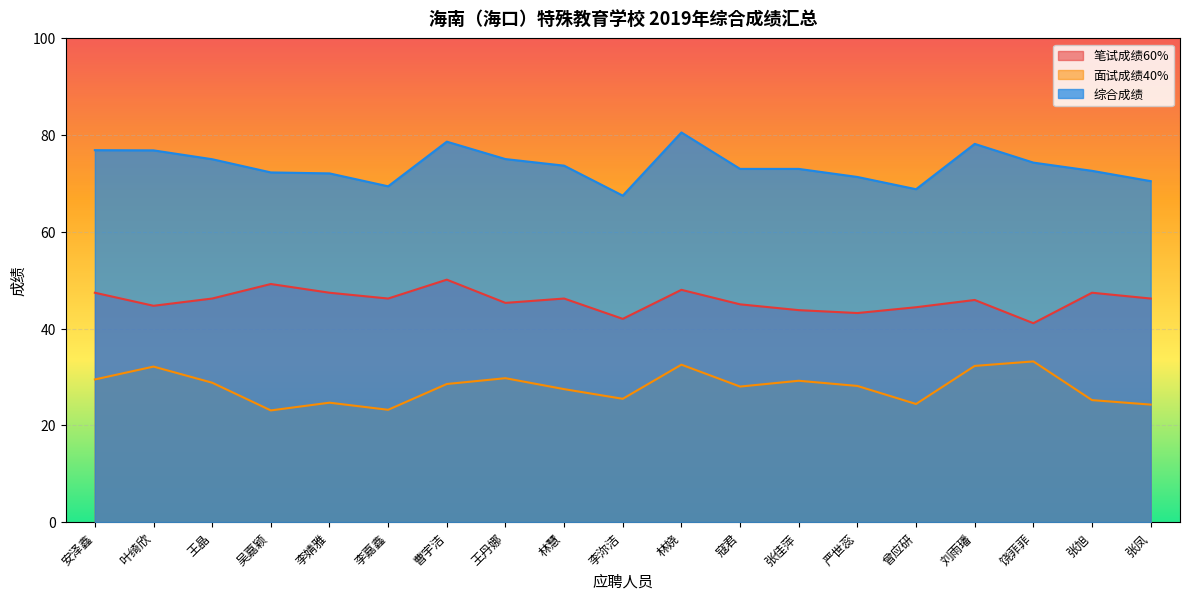

List the labels in order of 综合成绩 value, smallest first.

李沵洁, 曾应研, 李嘉鑫, 张凤, 严世蕊, 李婧雅, 吴嘉颖, 张旭, 寇君, 张佳萍, 林慧, 饶菲菲, 王晶, 王丹娜, 叶绮欣, 安泽鑫, 刘雨璠, 曹宇洁, 林娆